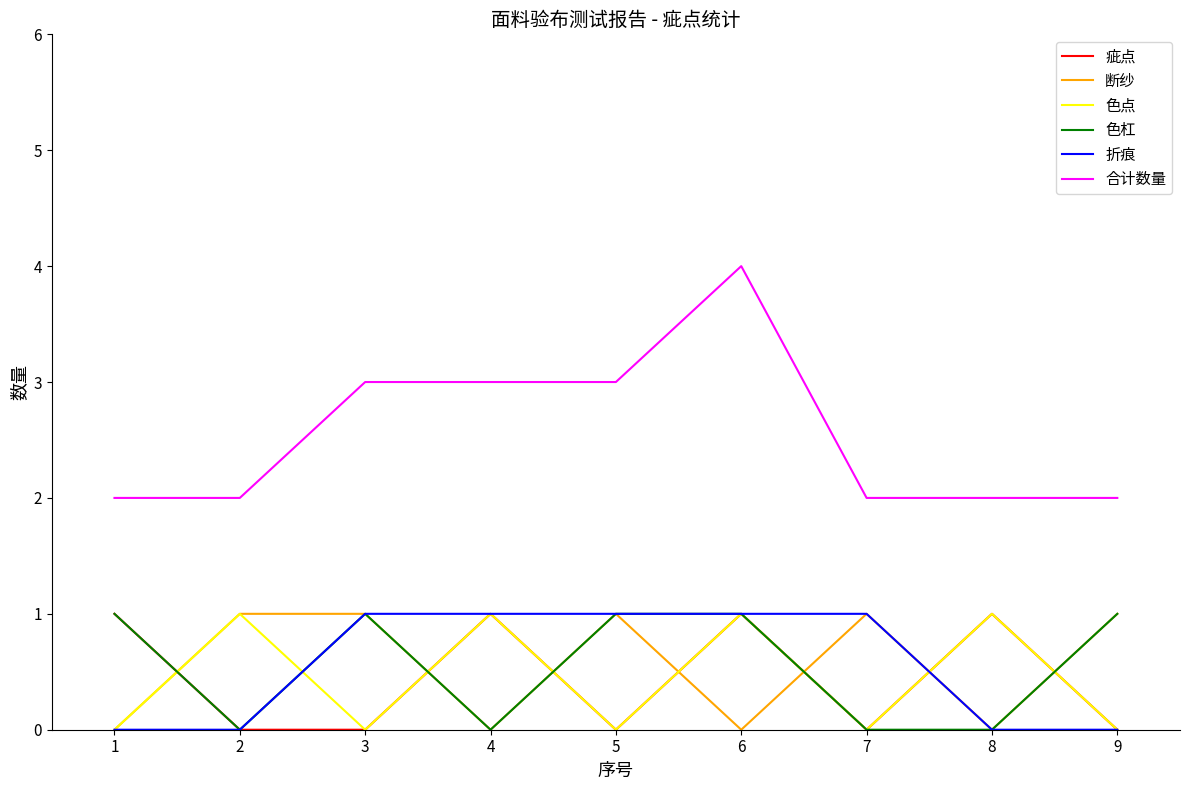

Which series has the widest spread of values?

合计数量